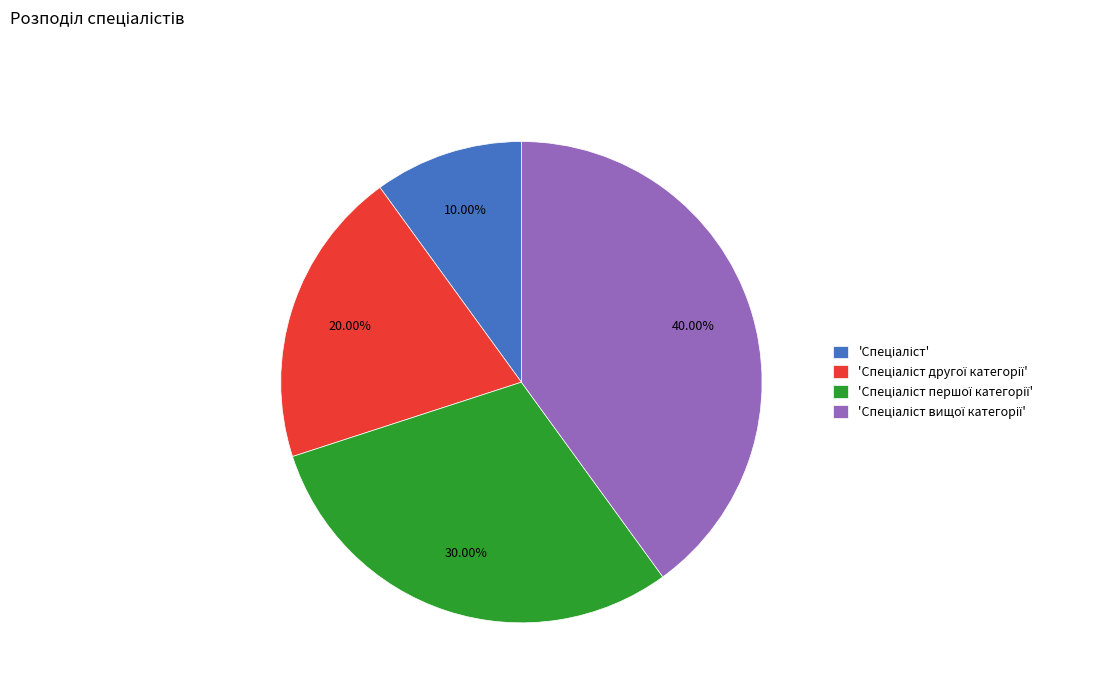

How many slices are in this pie chart?

4